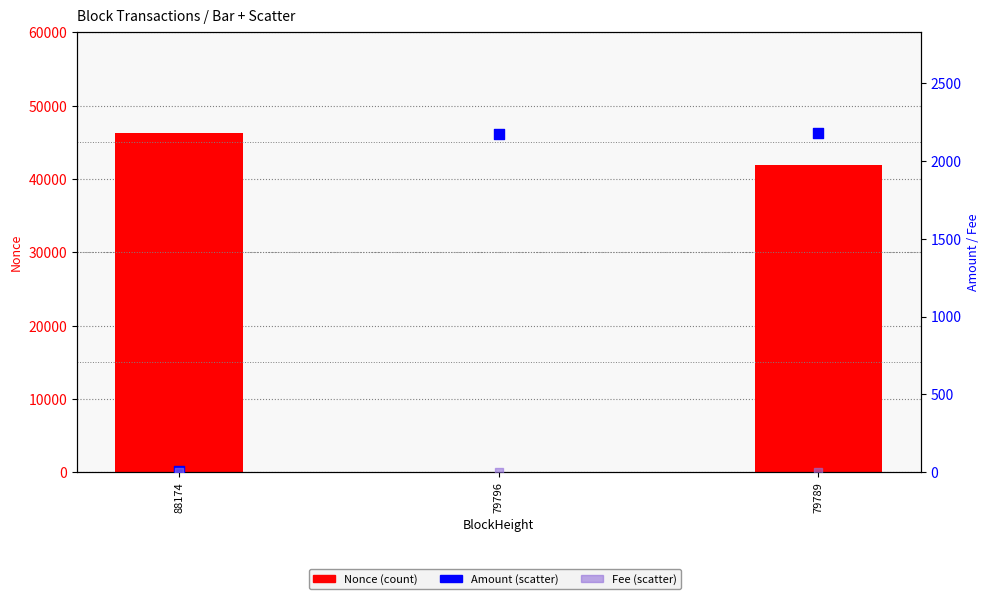

Which series contains the highest Y value?

Nonce (count)